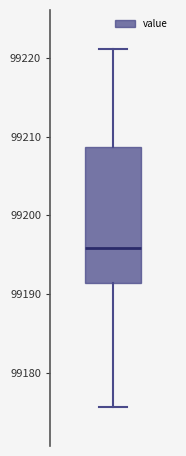

Where does the median line of the box sit on the y-axis? The values are not printed on the chart, so give them approximately, as read against the axis.

99196